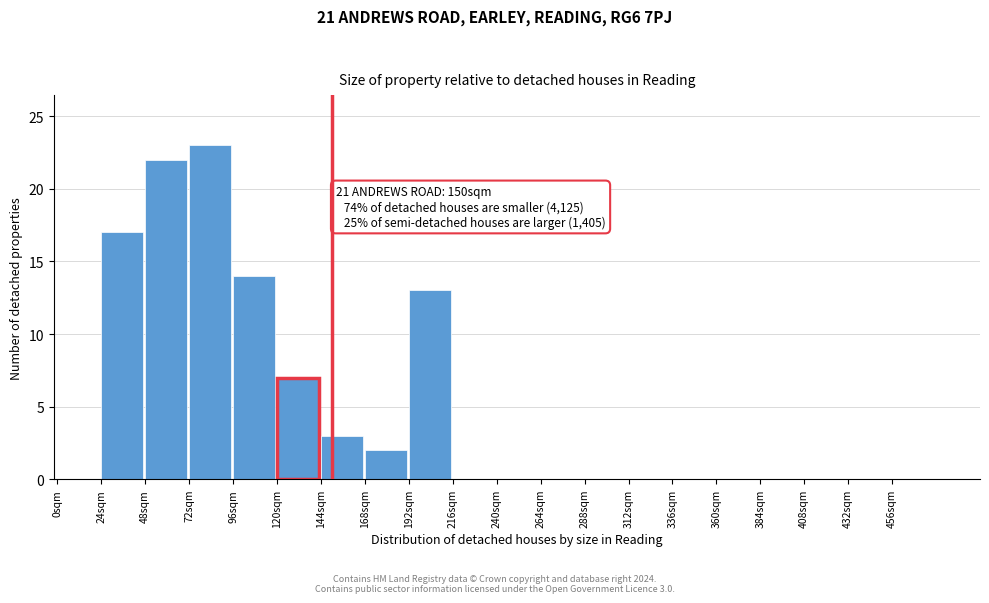

Reading right to left, transcribe all the data shown in this chart.

456sqm=0	432sqm=0	408sqm=0	384sqm=0	360sqm=0	336sqm=0	312sqm=0	288sqm=0	264sqm=0	240sqm=0	216sqm=0	192sqm=13	168sqm=2	144sqm=3	120sqm=7	96sqm=14	72sqm=23	48sqm=22	24sqm=17	0sqm=0